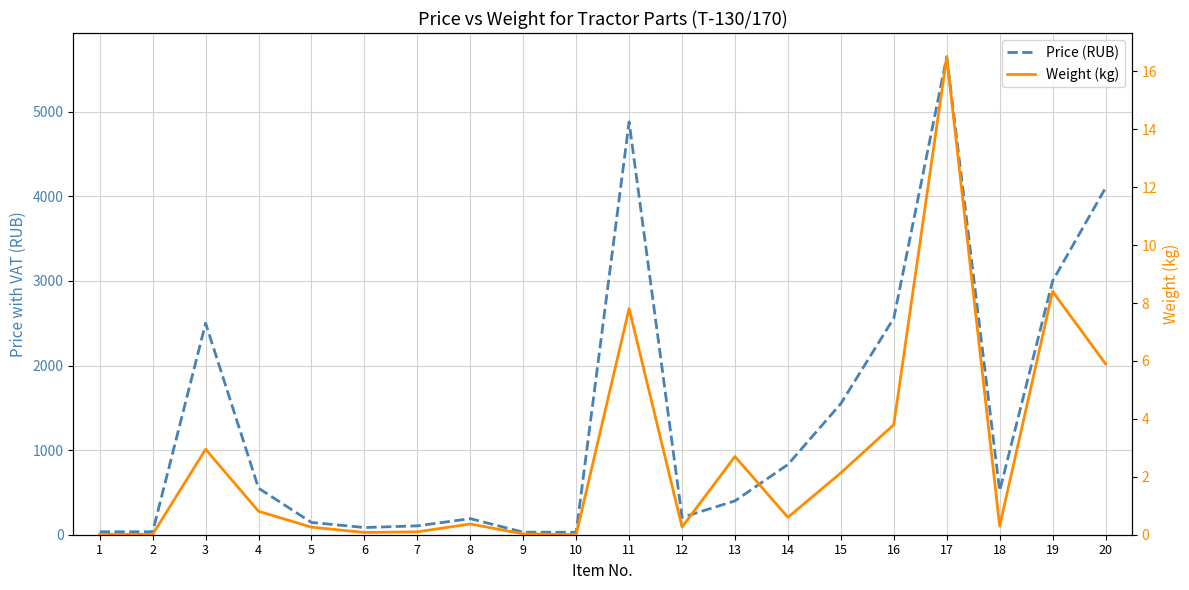

What is the difference between the maximum and minimum values in the Weight (kg) series?

16.5